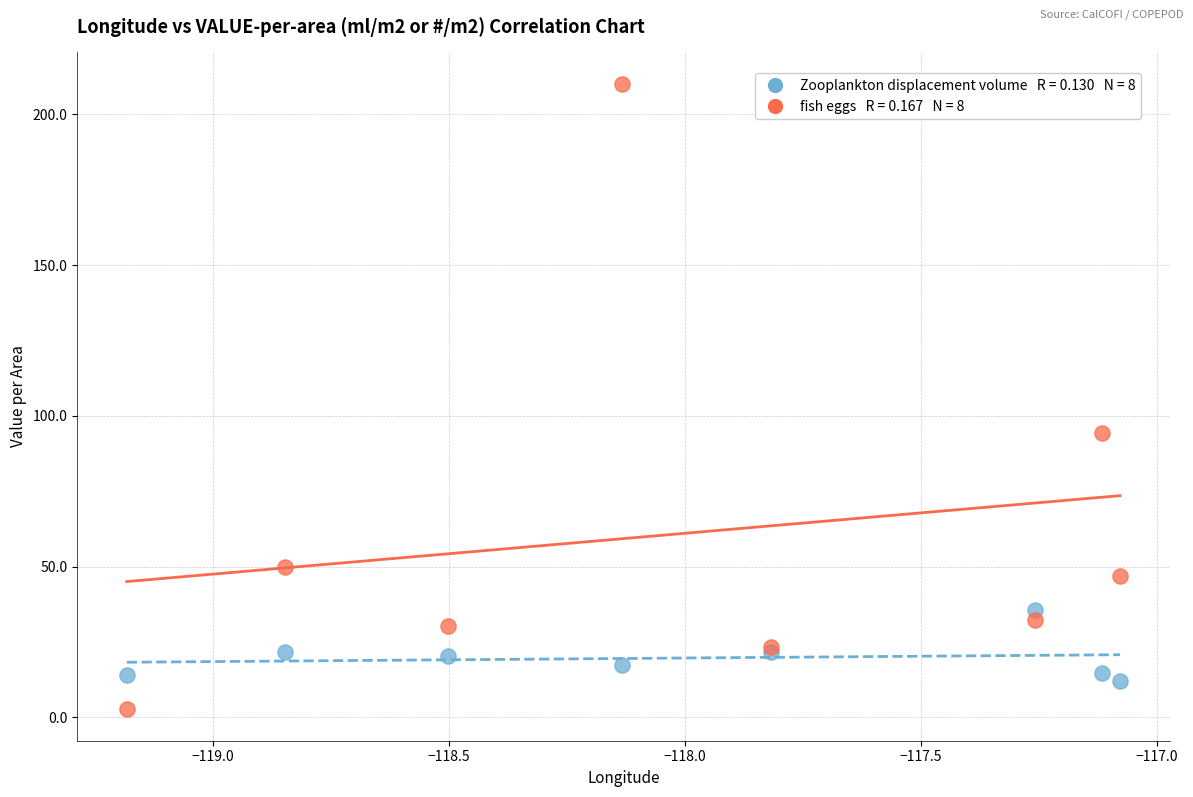

Across all series, what Y value is closest to 106?

94.2